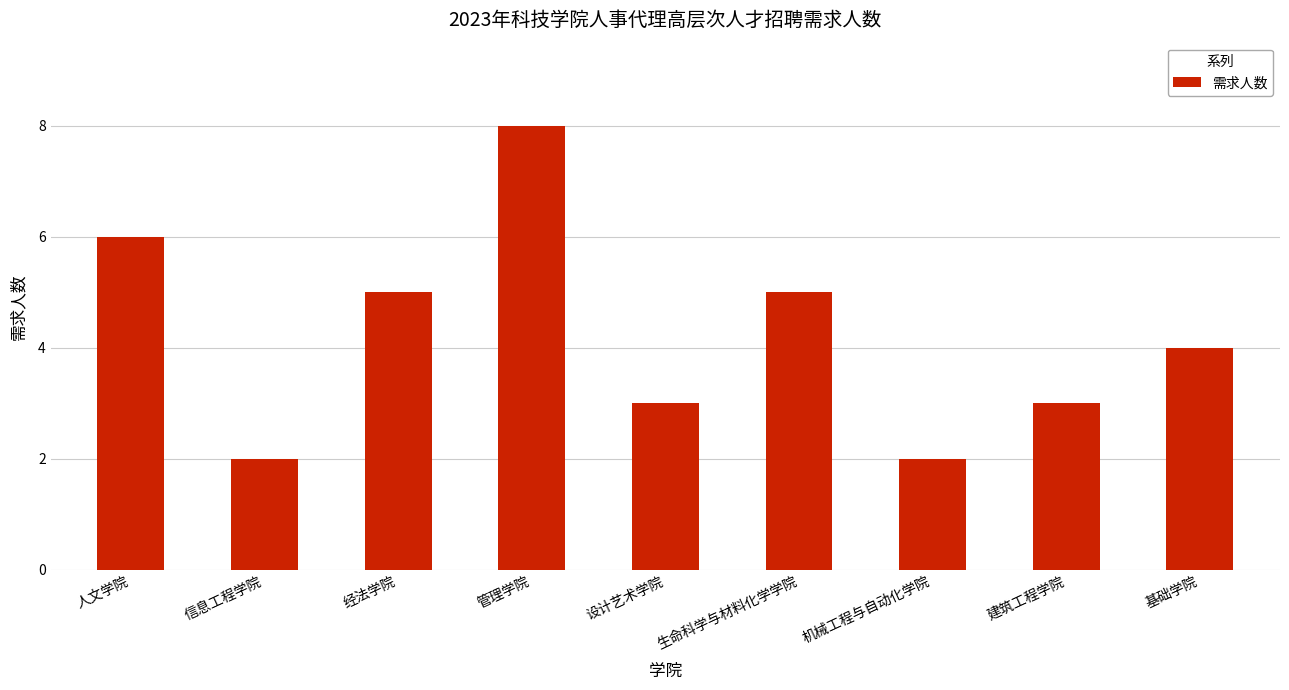

What is the minimum value shown in the chart?

2